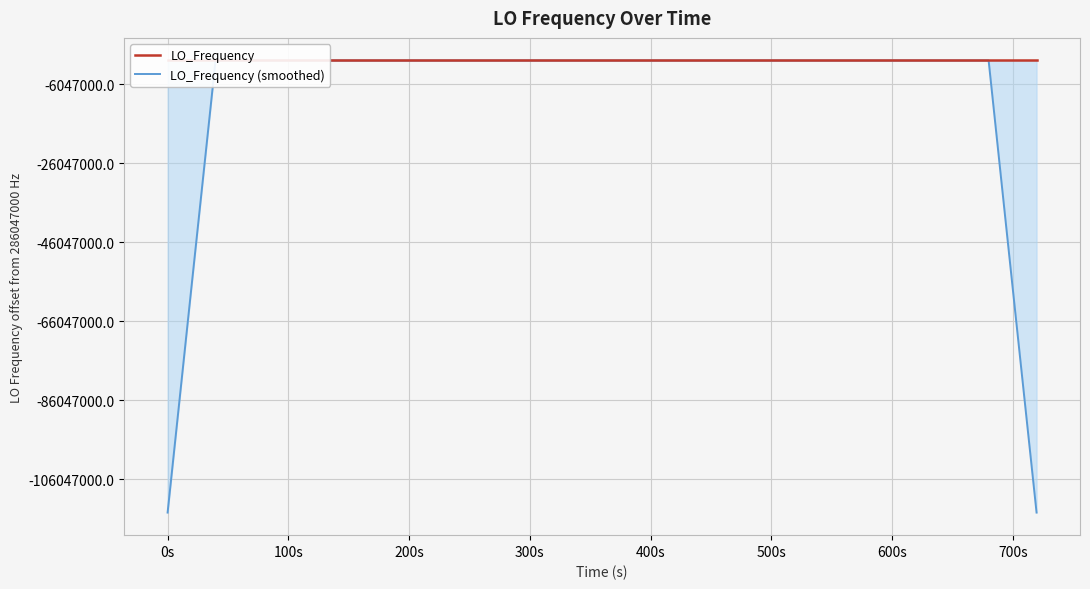

At how many categories does at least one series exceed 232206146?

40